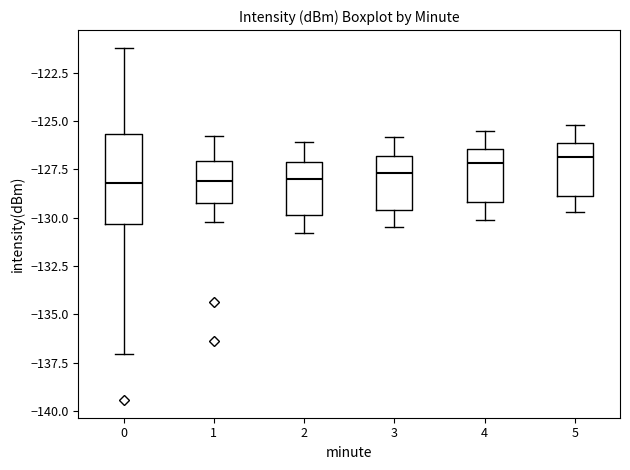

Reading left to right, transcribe this box plot: for each box, give where its median line is, the range the box spans, and where its two whiskers end, as read against the y-axis. The values are not printed on the chart, so give them approximately, as read against the axis.

0: median -128.0, box -130.5 to -125.5, whiskers -137.0 to -121.0
1: median -128.0, box -129.0 to -127.0, whiskers -130.0 to -126.0
2: median -128.0, box -130.0 to -127.0, whiskers -131.0 to -126.0
3: median -127.5, box -129.5 to -127.0, whiskers -130.5 to -126.0
4: median -127.0, box -129.0 to -126.5, whiskers -130.0 to -125.5
5: median -127.0, box -129.0 to -126.0, whiskers -129.5 to -125.0